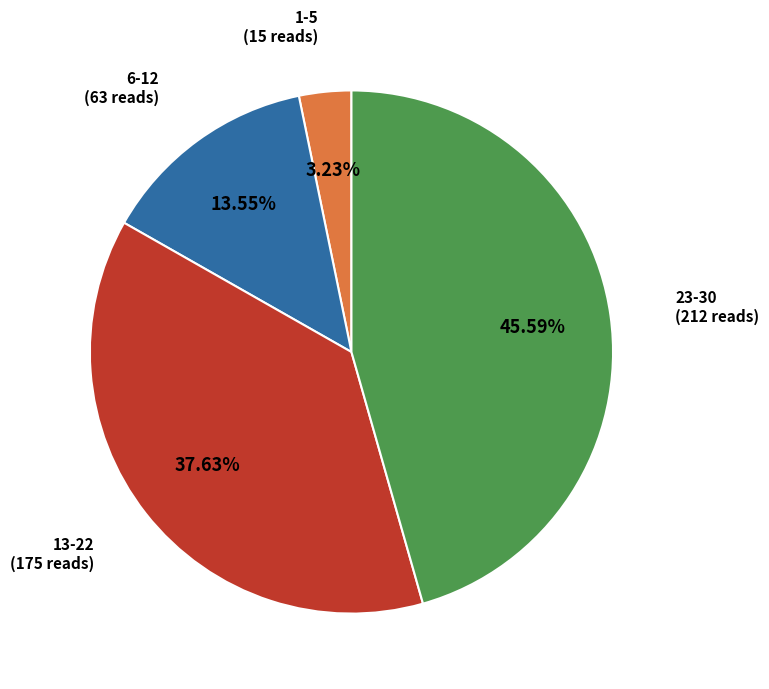

Is there a majority slice in this chart?

No